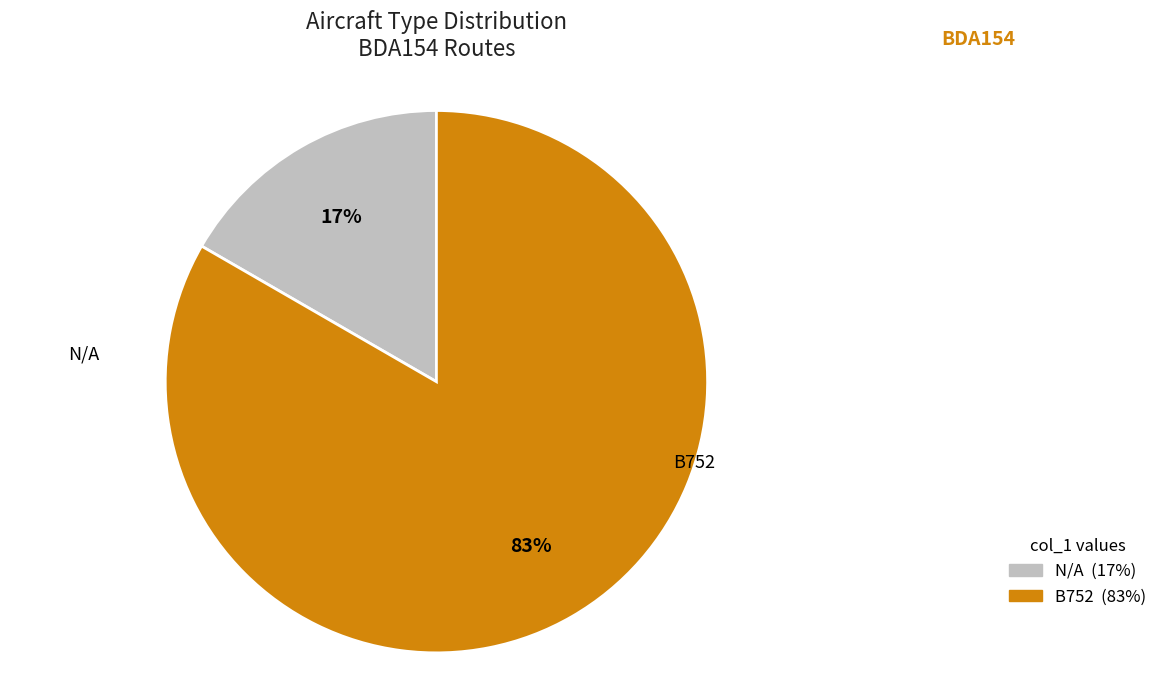

Count the number of slices in the pie.

2